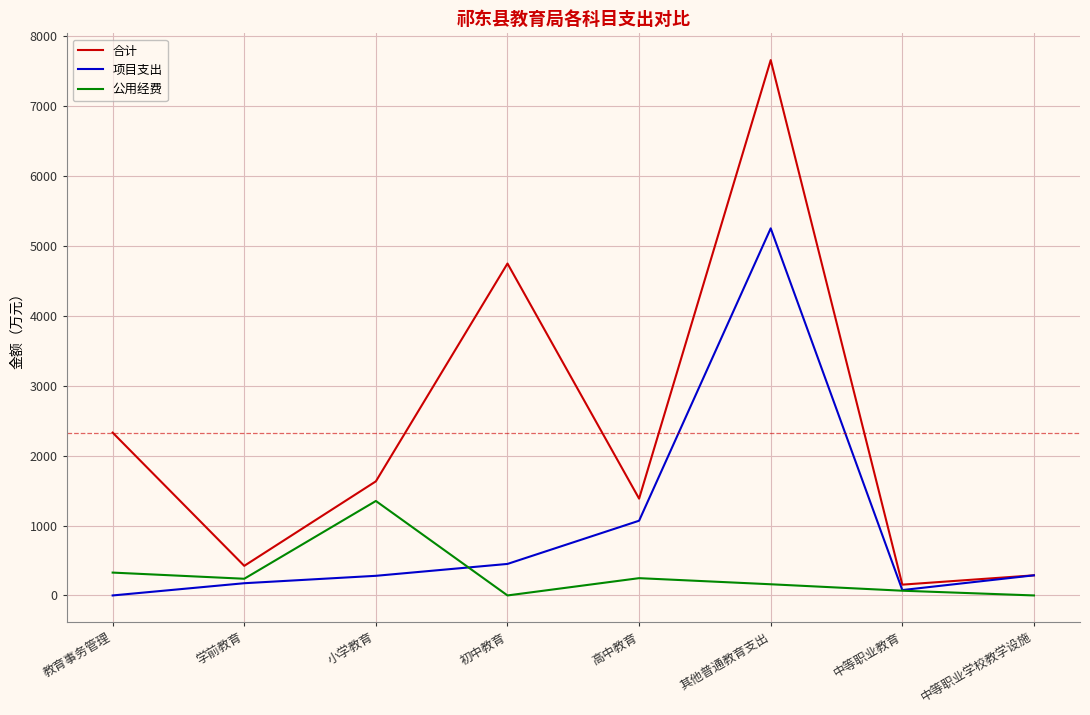

At how many categories does at least one series exceed 5800?

1